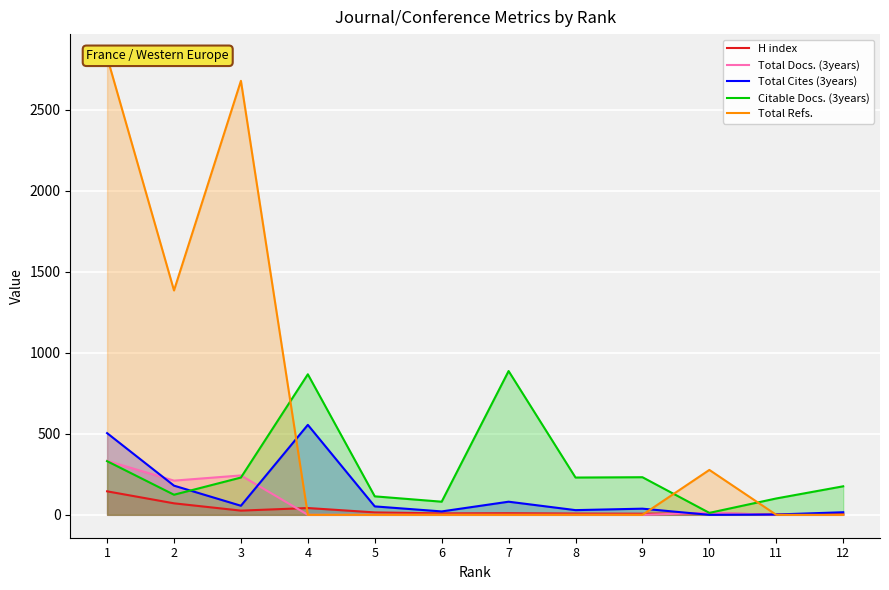

Is the value of Citable Docs. (3years) at 9 greater than the value of Total Cites (3years) at 2?

Yes